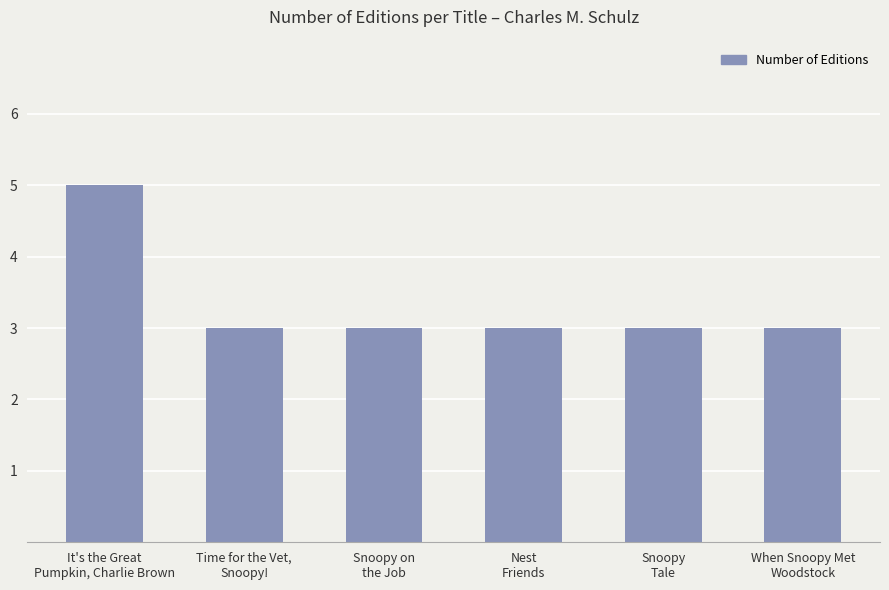

What is the minimum value shown in the chart?

3